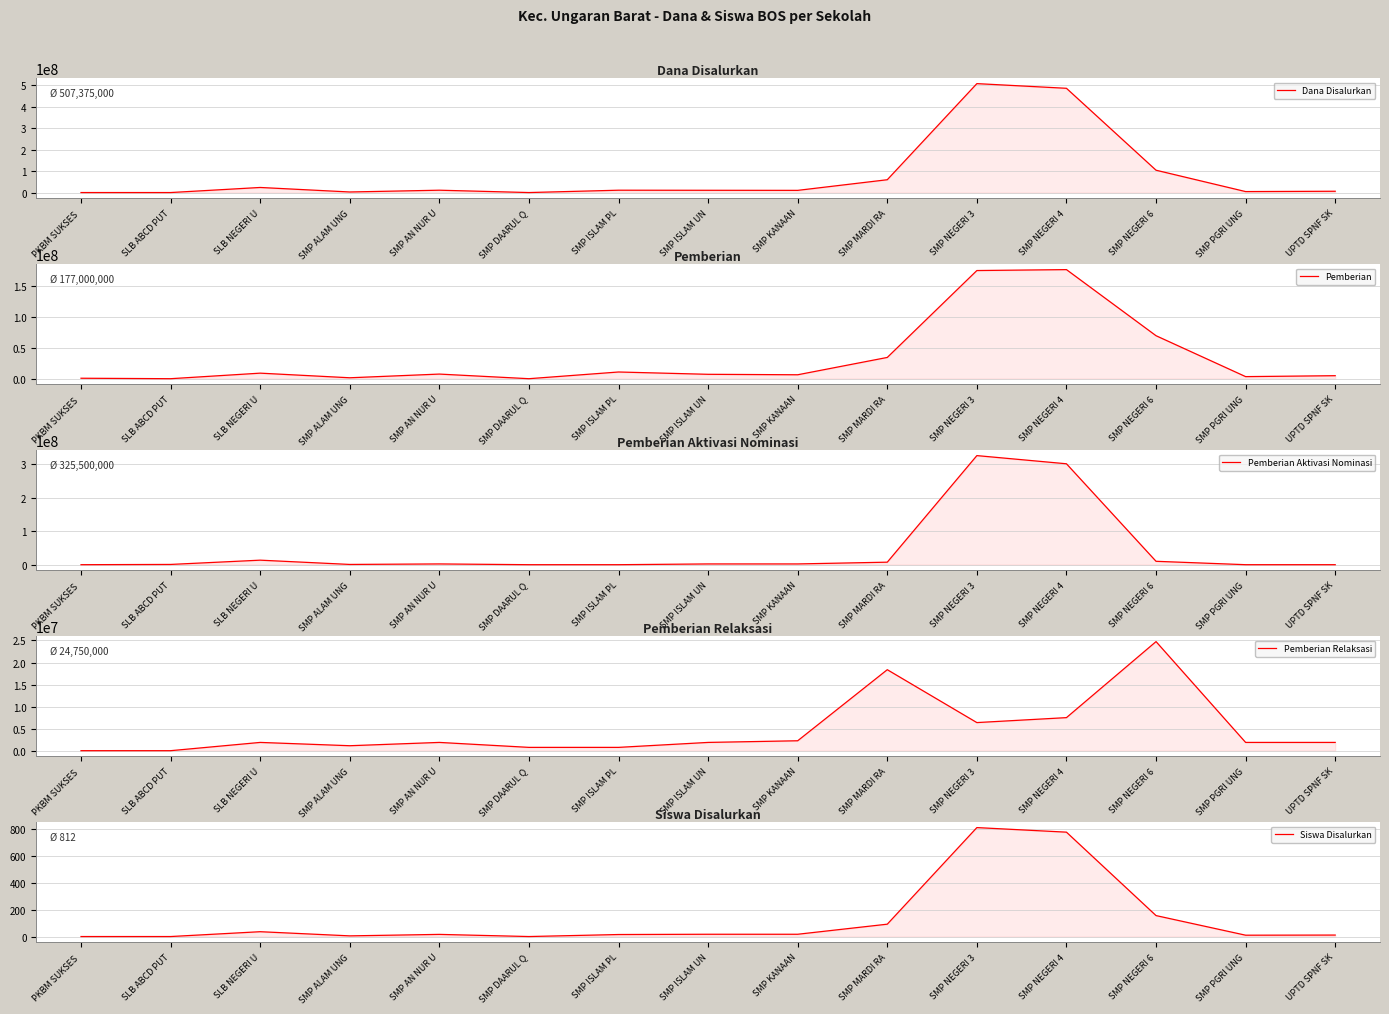

Reading left to right, what are all the values shown in this chart?

Dana Disalurkan: PKBM SUKSES =750000	SLB ABCD PUT=750000	SLB NEGERI U=24375000	SMP ALAM UNG=3375000	SMP AN NUR U=11625000	SMP DAARUL Q=750000	SMP ISLAM PL=11625000	SMP ISLAM UN=11250000	SMP KANAAN=10875000	SMP MARDI RA=60375000	SMP NEGERI 3=507375000	SMP NEGERI 4=485625000	SMP NEGERI 6=104625000	SMP PGRI UNG=5250000	UPTD SPNF SK=6750000
Pemberian: PKBM SUKSES =750000	SLB ABCD PUT=0	SLB NEGERI U=9000000	SMP ALAM UNG=1500000	SMP AN NUR U=7500000	SMP DAARUL Q=0	SMP ISLAM PL=10875000	SMP ISLAM UN=7125000	SMP KANAAN=6375000	SMP MARDI RA=34500000	SMP NEGERI 3=175500000	SMP NEGERI 4=177000000	SMP NEGERI 6=69750000	SMP PGRI UNG=3375000	UPTD SPNF SK=4875000
Pemberian Aktivasi Nominasi: PKBM SUKSES =0	SLB ABCD PUT=750000	SLB NEGERI U=13500000	SMP ALAM UNG=750000	SMP AN NUR U=2250000	SMP DAARUL Q=0	SMP ISLAM PL=0	SMP ISLAM UN=2250000	SMP KANAAN=2250000	SMP MARDI RA=7500000	SMP NEGERI 3=325500000	SMP NEGERI 4=301125000	SMP NEGERI 6=10125000	SMP PGRI UNG=0	UPTD SPNF SK=0
Pemberian Relaksasi: PKBM SUKSES =0	SLB ABCD PUT=0	SLB NEGERI U=1875000	SMP ALAM UNG=1125000	SMP AN NUR U=1875000	SMP DAARUL Q=750000	SMP ISLAM PL=750000	SMP ISLAM UN=1875000	SMP KANAAN=2250000	SMP MARDI RA=18375000	SMP NEGERI 3=6375000	SMP NEGERI 4=7500000	SMP NEGERI 6=24750000	SMP PGRI UNG=1875000	UPTD SPNF SK=1875000
Siswa Disalurkan: PKBM SUKSES =1	SLB ABCD PUT=1	SLB NEGERI U=37	SMP ALAM UNG=6	SMP AN NUR U=17	SMP DAARUL Q=1	SMP ISLAM PL=16	SMP ISLAM UN=18	SMP KANAAN=18	SMP MARDI RA=93	SMP NEGERI 3=812	SMP NEGERI 4=778	SMP NEGERI 6=157	SMP PGRI UNG=11	UPTD SPNF SK=12